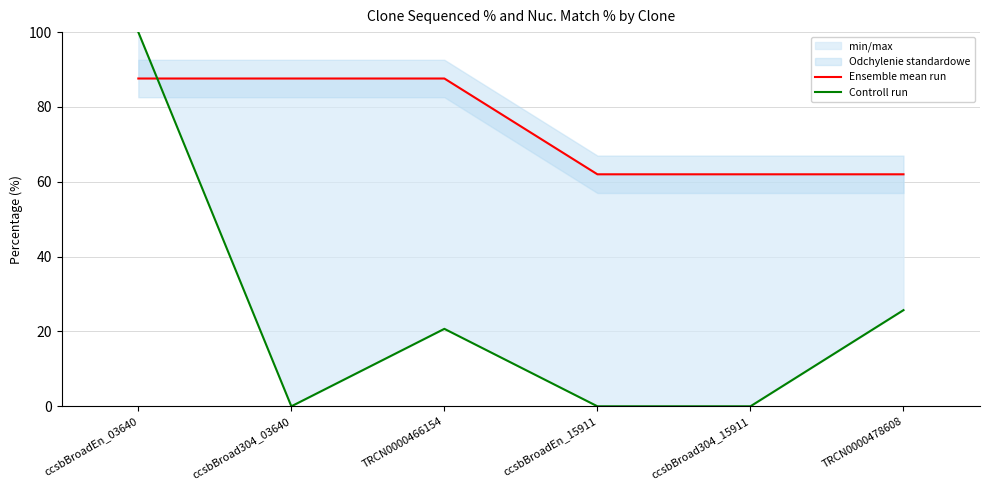

What position from the left is ccsbBroad304_15911?

5